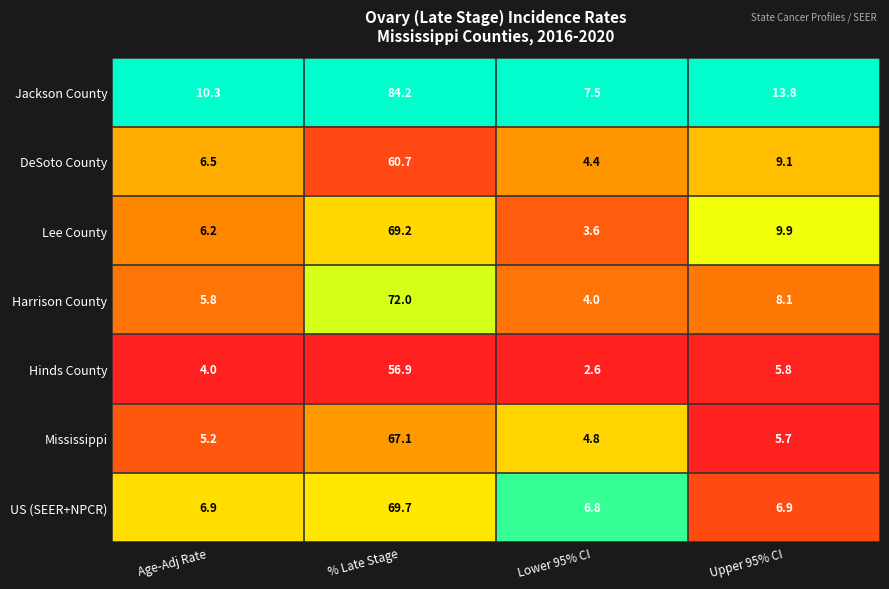

Which series has the widest spread of values?

Jackson County